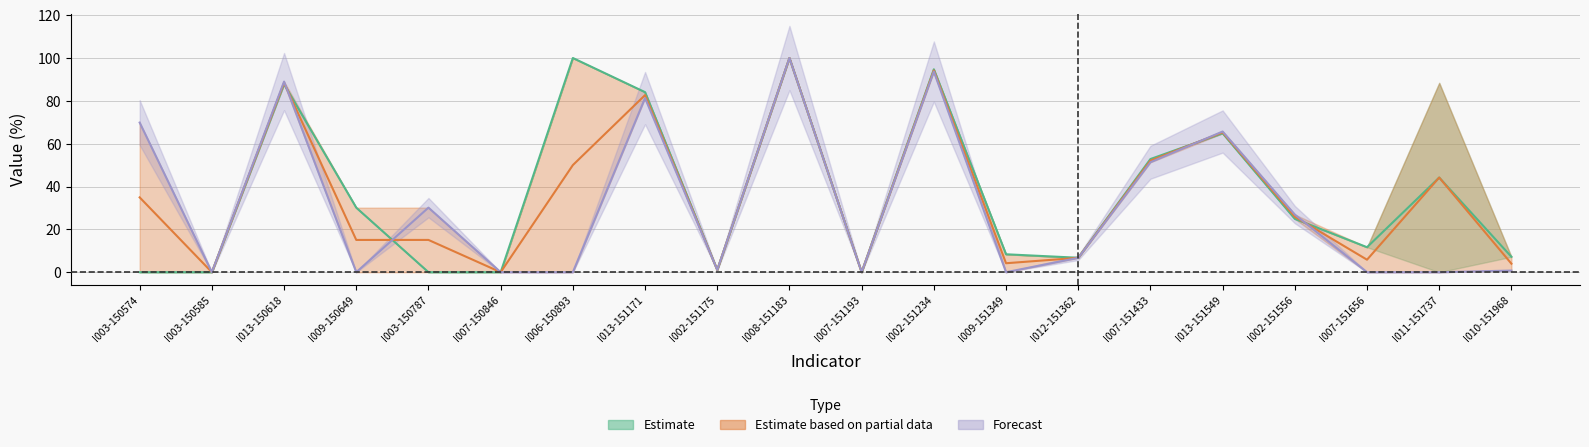

Does the chart display data point markers on the line(s)?

No